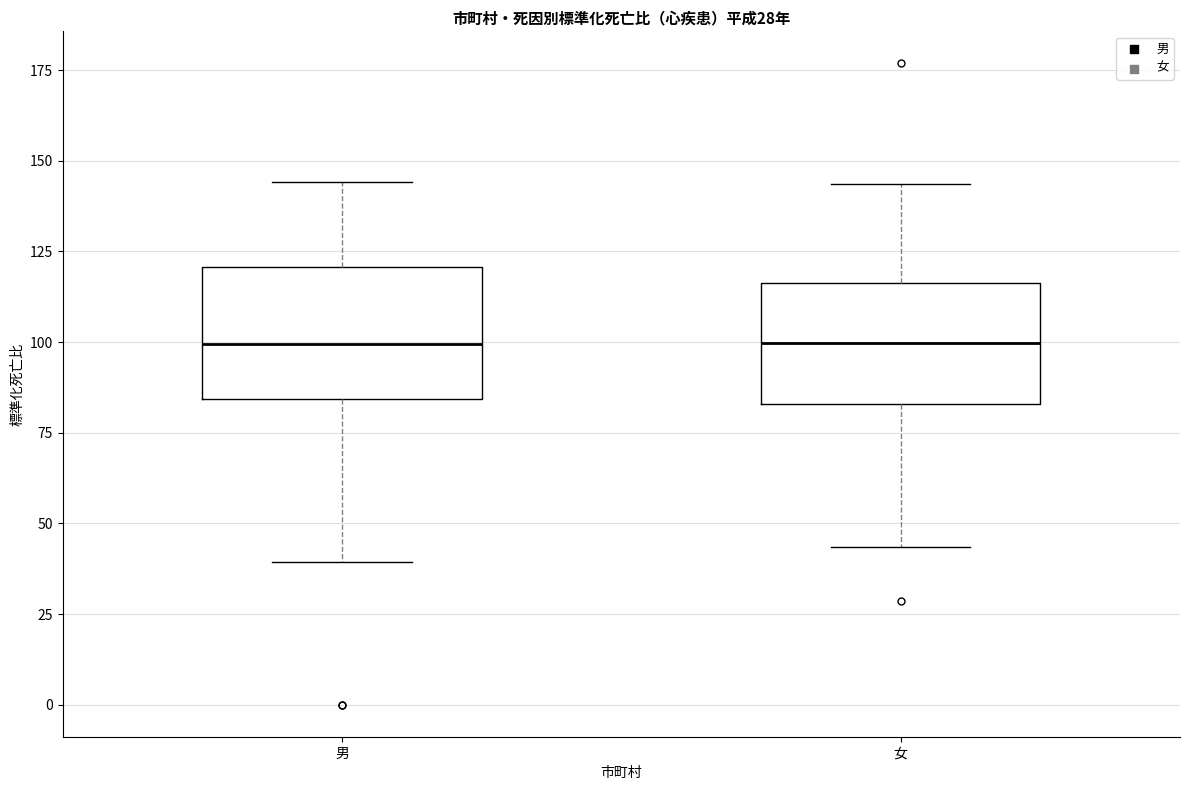

Reading left to right, read every box against the y-axis: the position of its median line, the range the box covers, and the ends of its whiskers. The values are not printed on the chart, so give them approximately, as read against the axis.

男: median 100, box 85 to 120, whiskers 40 to 145
女: median 100, box 85 to 115, whiskers 45 to 145